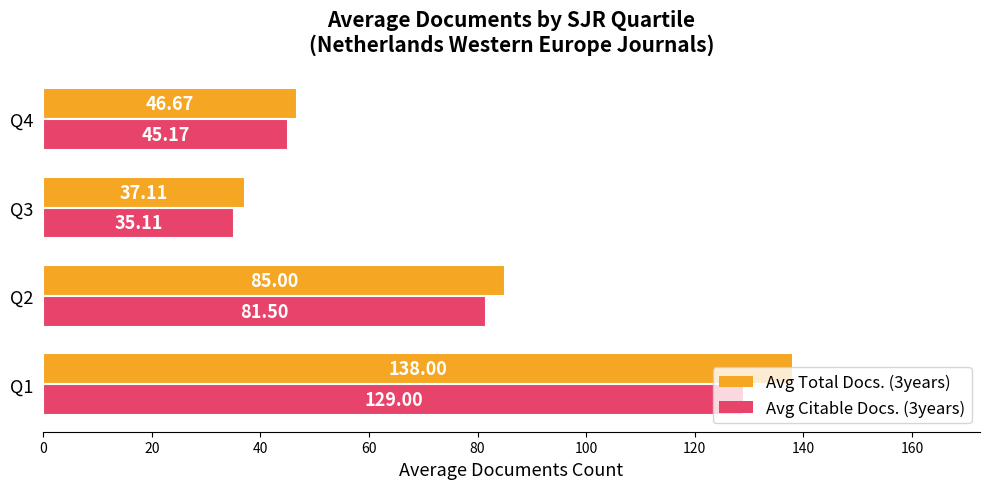

What is the difference between the maximum and minimum values in the Avg Citable Docs. (3years) series?

93.9